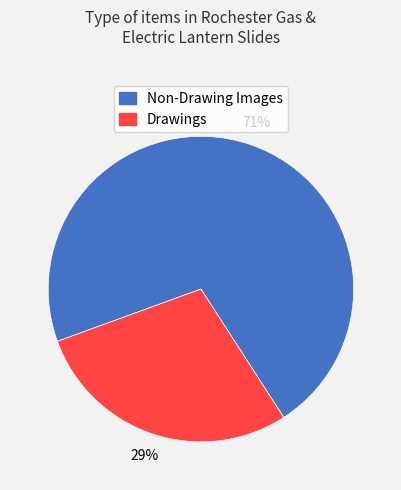

Rank the categories by value from lowest to highest.

Drawings, Non-Drawing Images